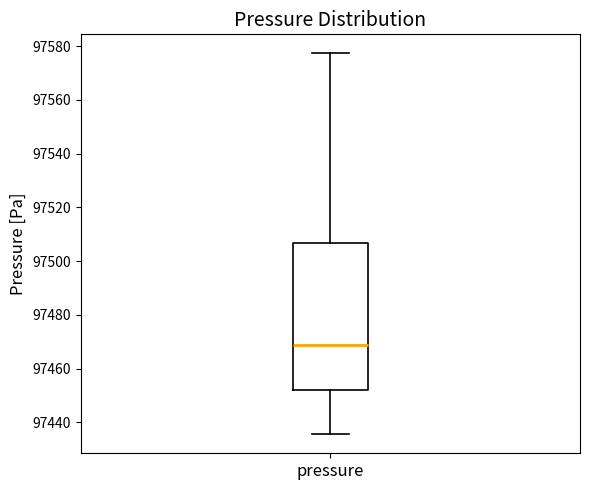

Transcribe this box plot: give where the median line is, the range the box spans, and where the two whiskers end, as read against the y-axis. The values are not printed on the chart, so give them approximately, as read against the axis.

median 97468, box 97452 to 97506, whiskers 97436 to 97578